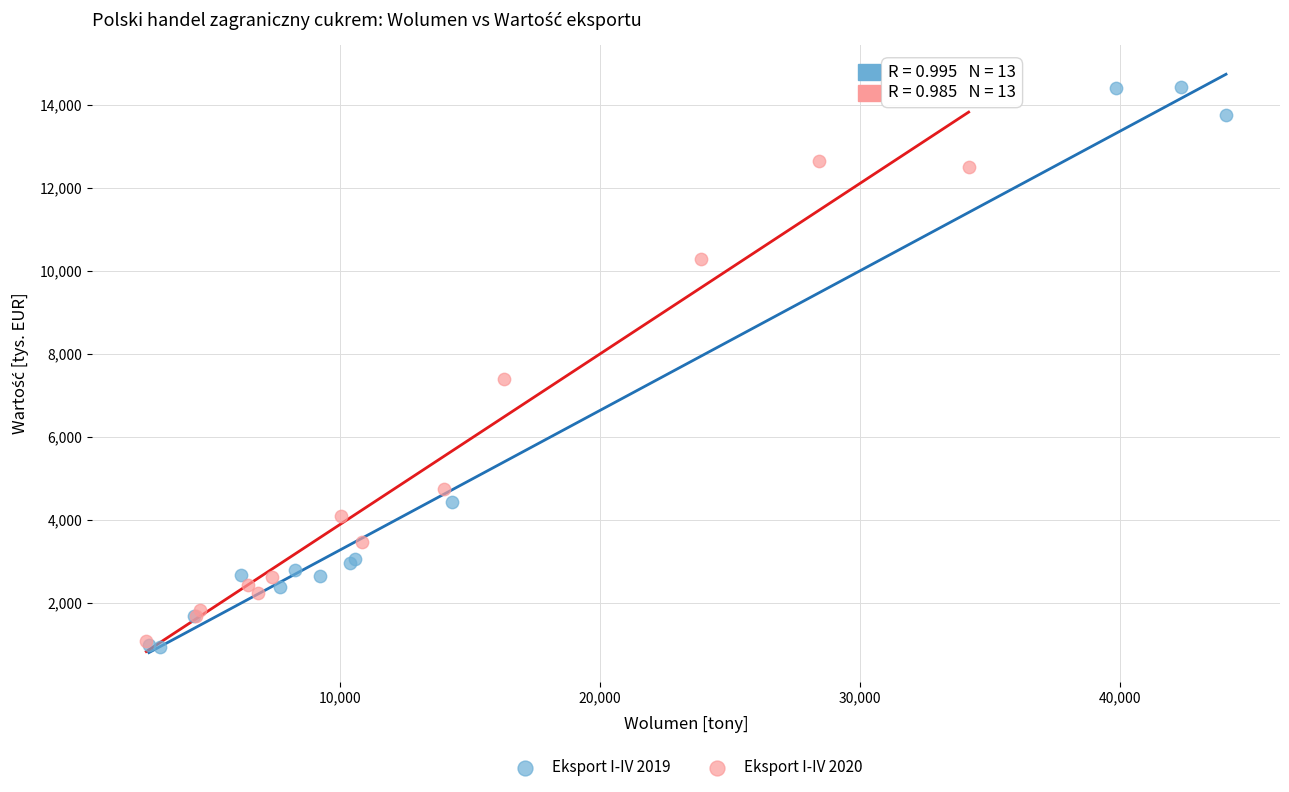

Which series has the largest Y range (max minus min)?

Eksport I-IV 2019